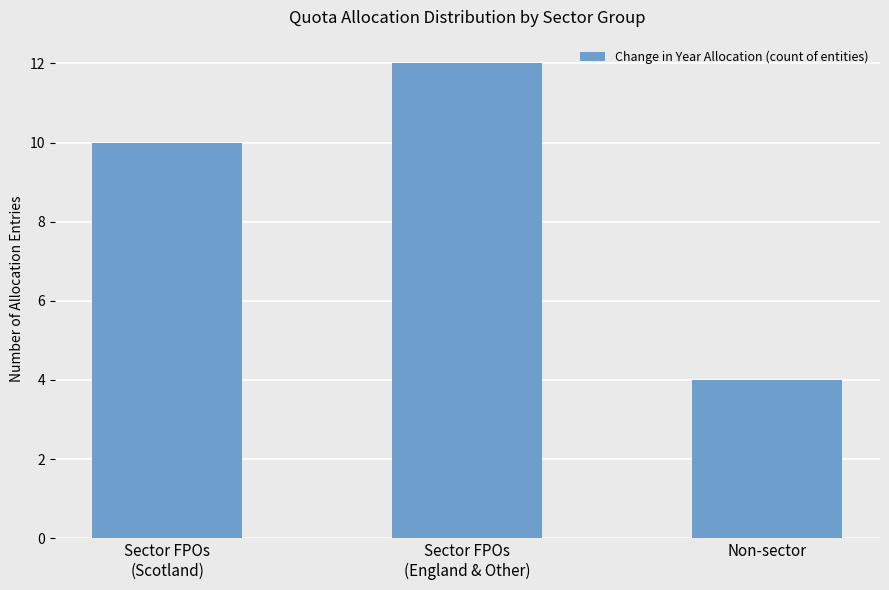

Does the chart contain any negative values?

No